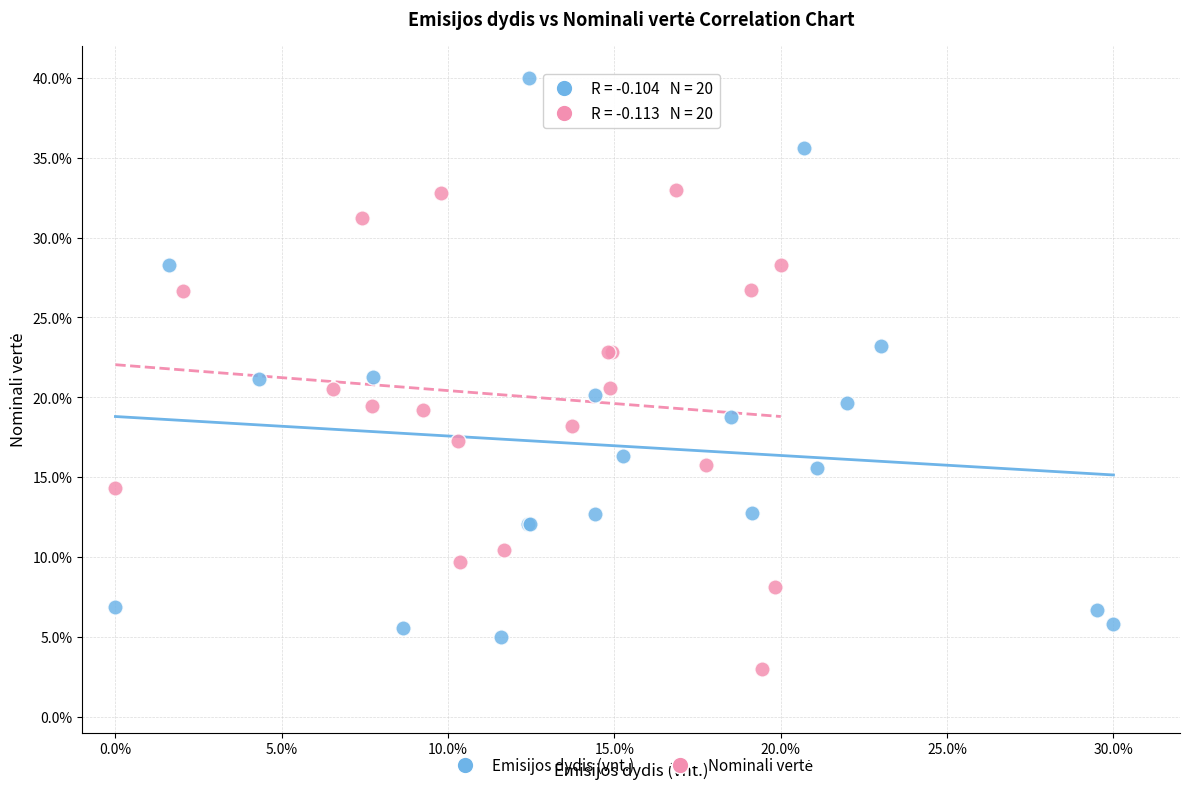

Which series contains the highest Y value?

Emisijos dydis (vnt.)